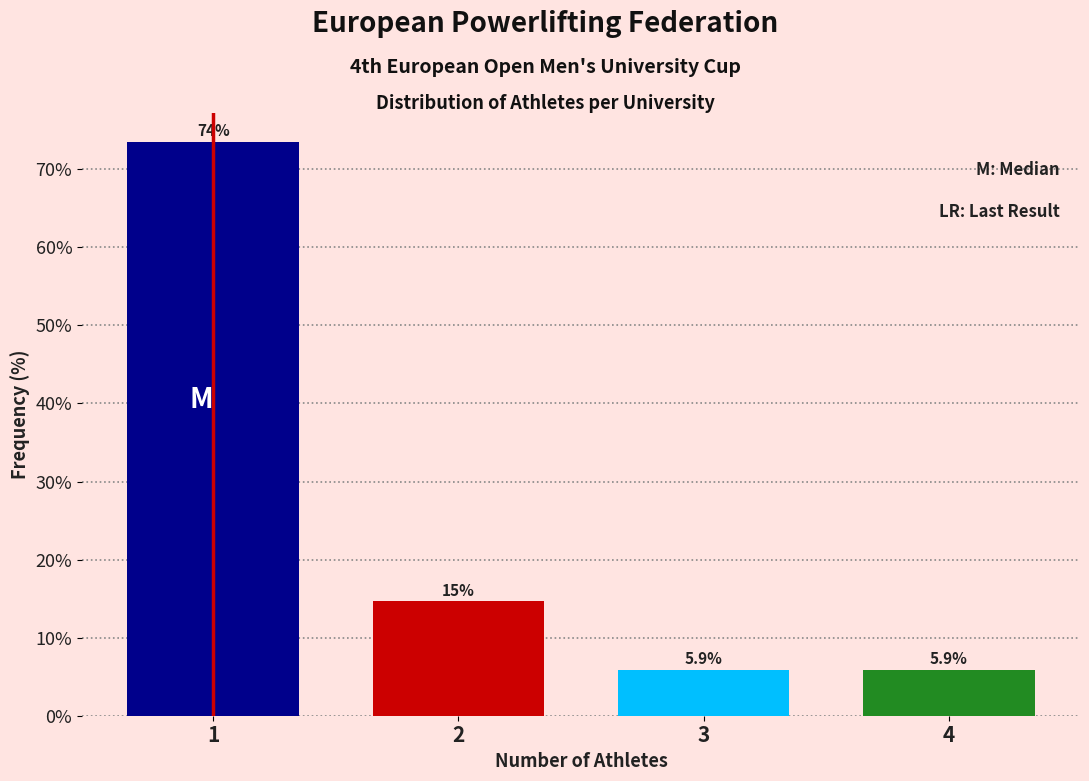

Reading right to left, transcribe all the data shown in this chart.

5.9	5.9	14.7	73.5